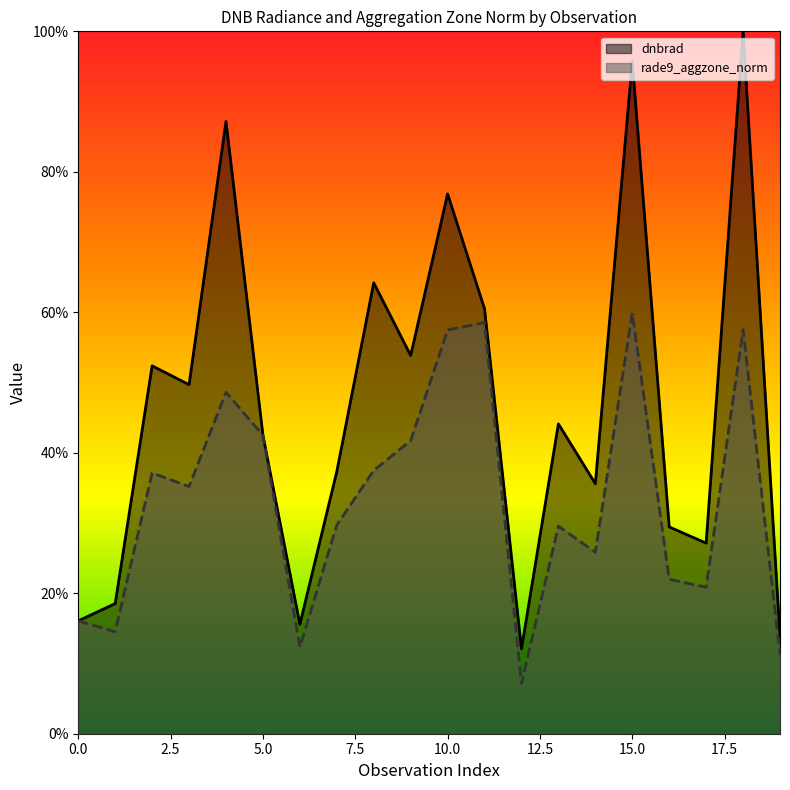

Which series ends up on top after the final intersection of rade9_aggzone_norm and dnbrad?

dnbrad